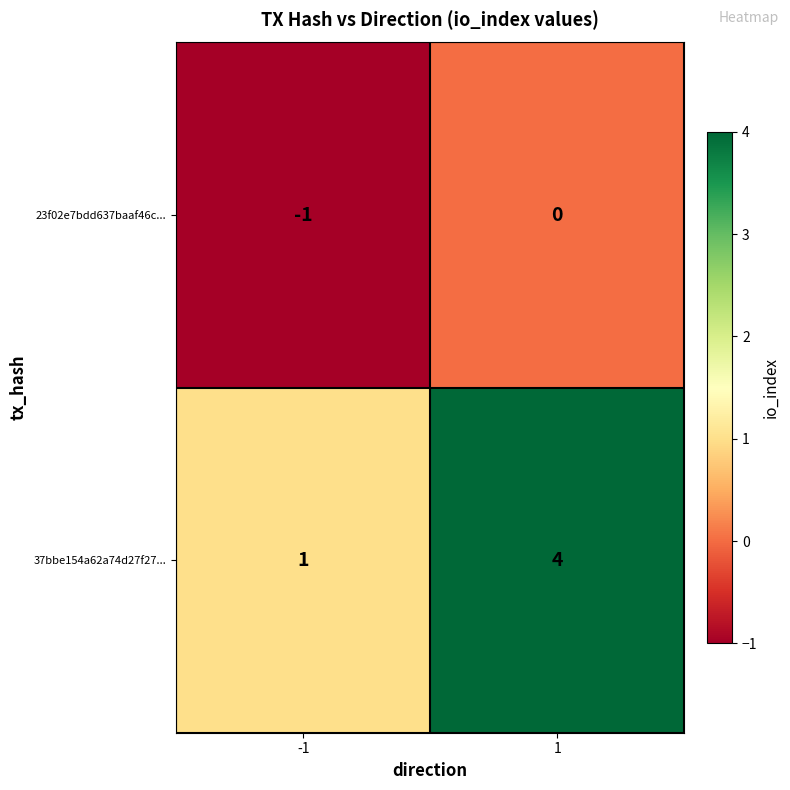

Is it true that 23f02e7bdd637baaf46c... equals -1 at -1?

True